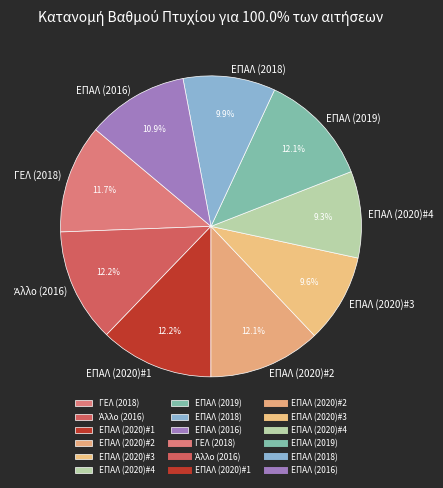

To the nearest percent, what percentage of the pie is ΕΠΑΛ (2020)#1?

12%